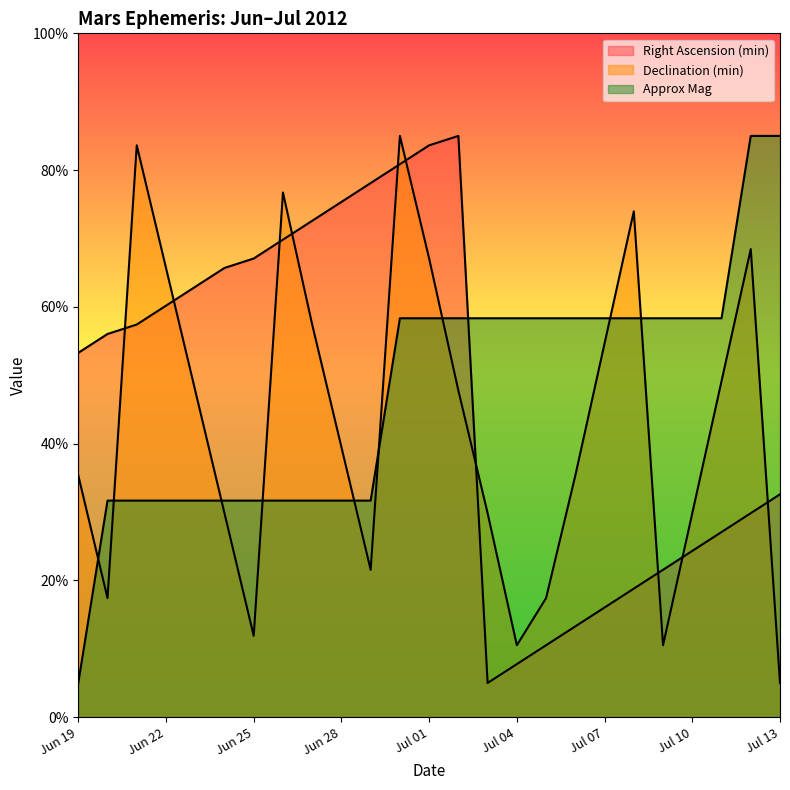

At which label does Right Ascension (min) first exceed 56?

Jun 20